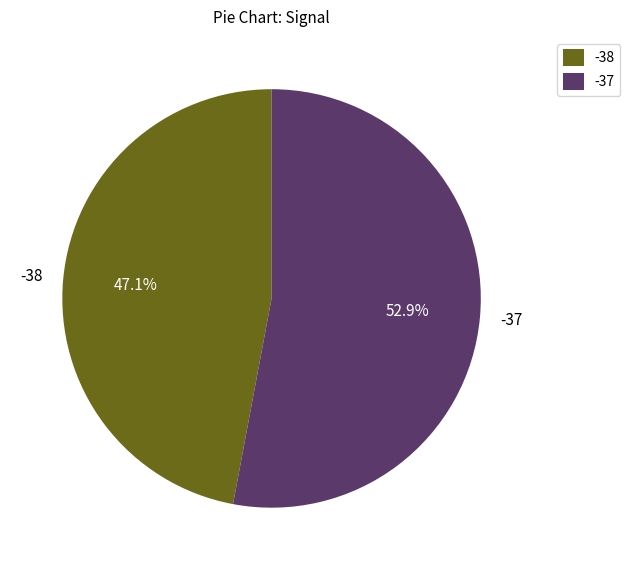

What percentage do -37 and -38 together represent?

100.0%